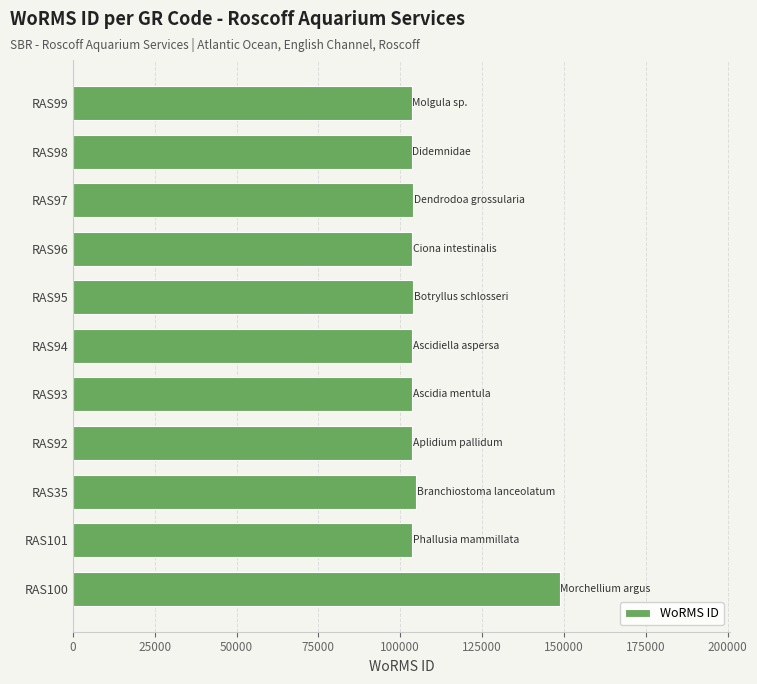

What is the minimum value shown in the chart?

103439